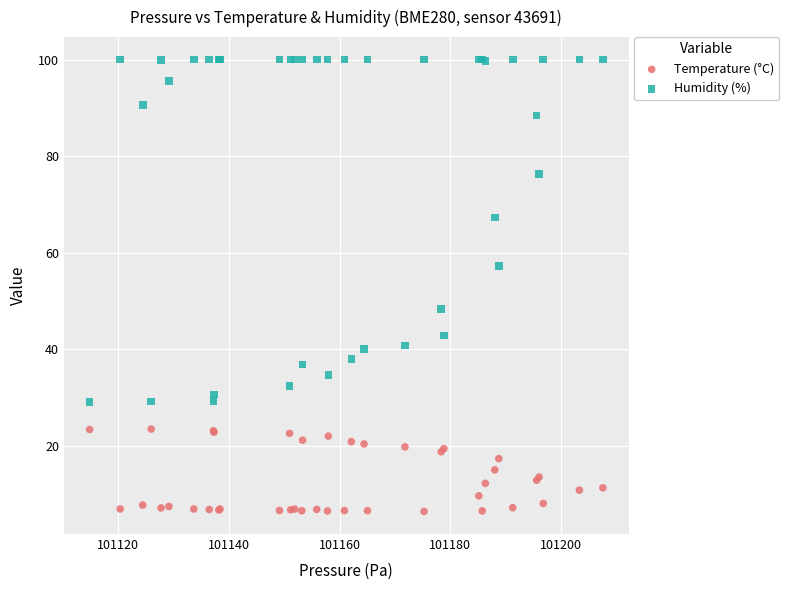

Which series contains the highest Y value?

Humidity (%)